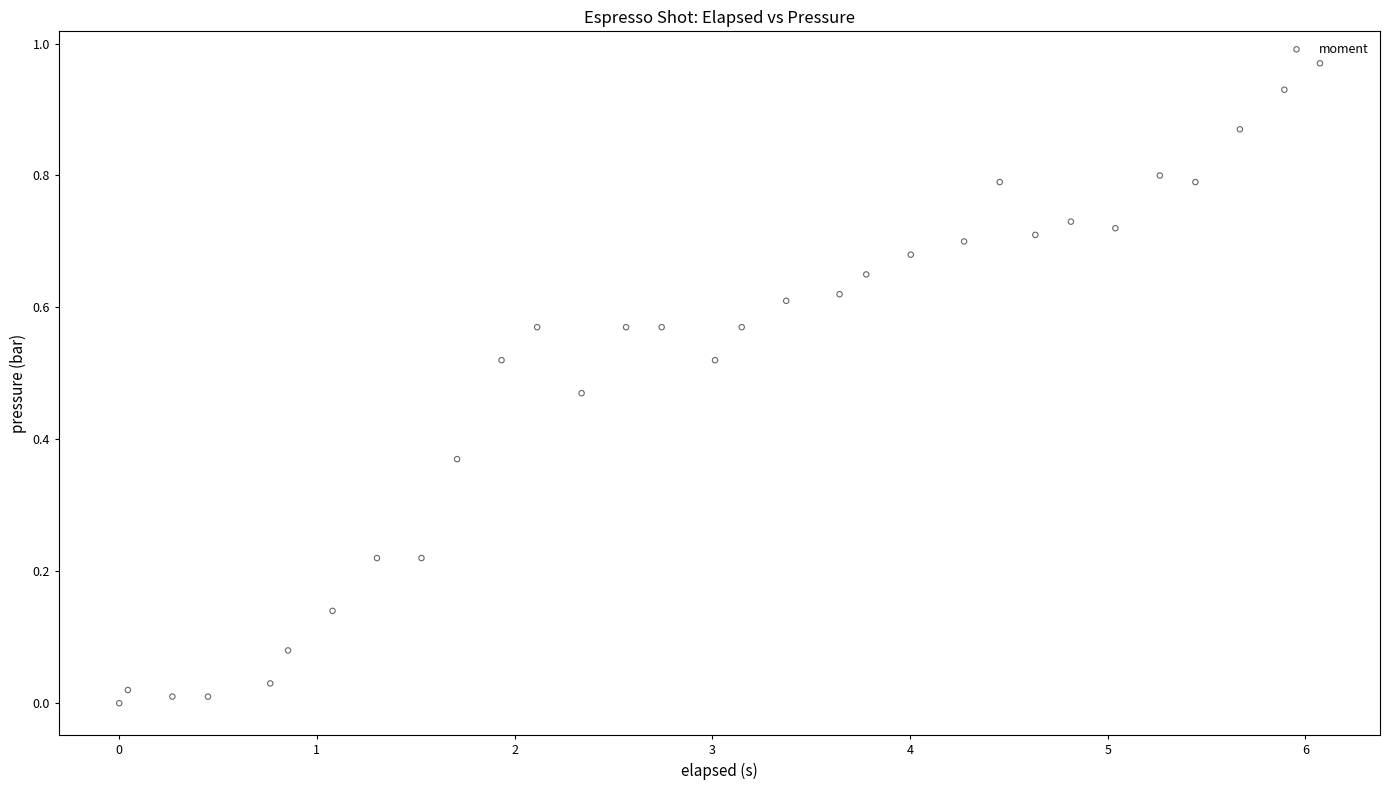

What is the range of X values (max minus min)?

6.1